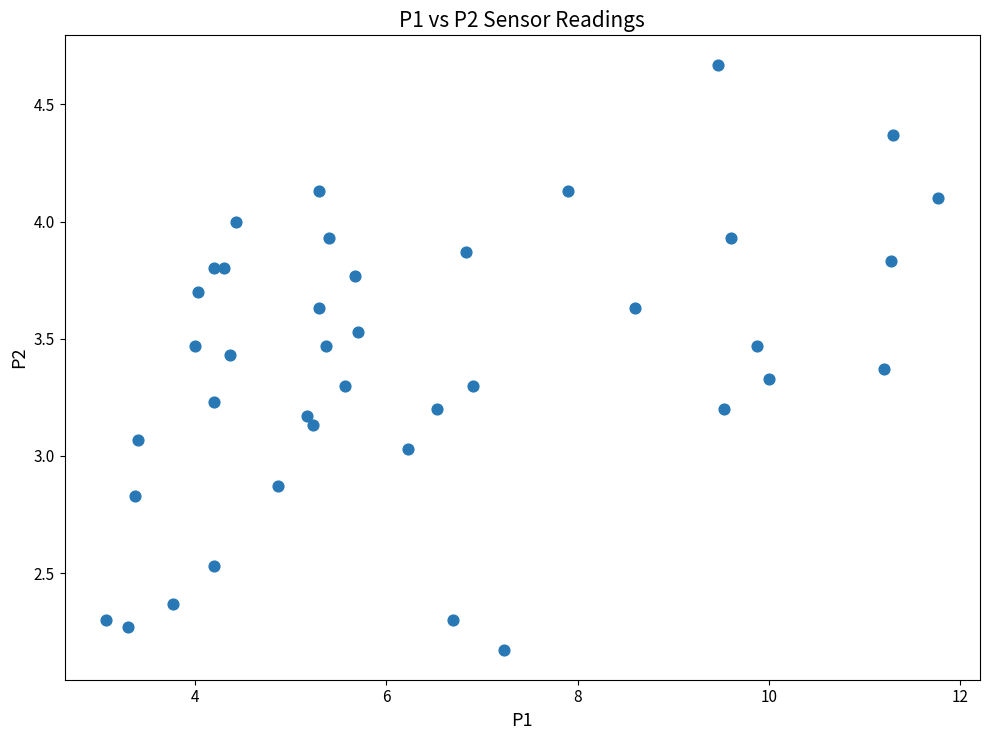

What is the range of X values (max minus min)?

8.7